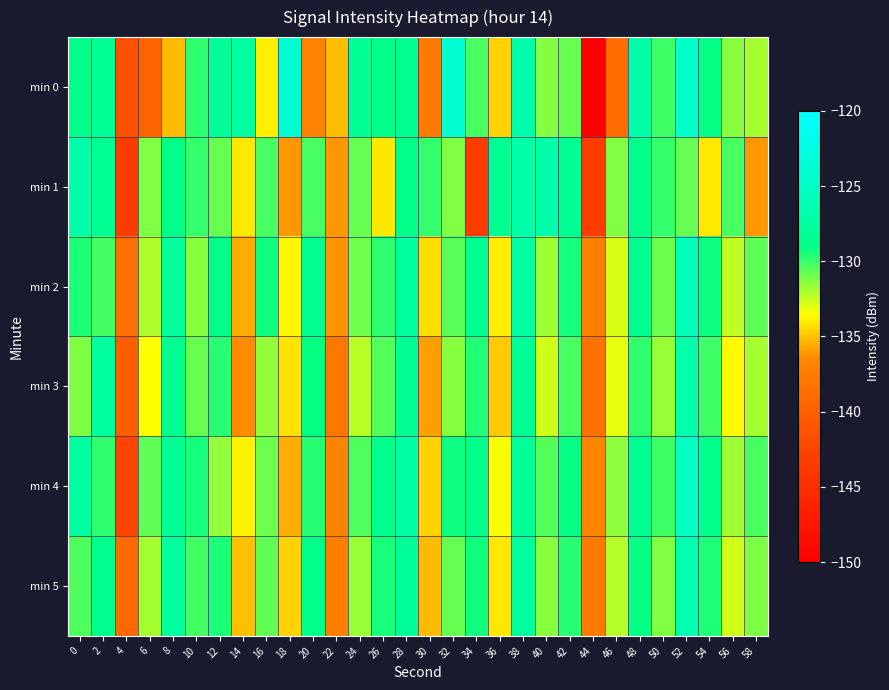

What is the greatest value displayed?

-123.9